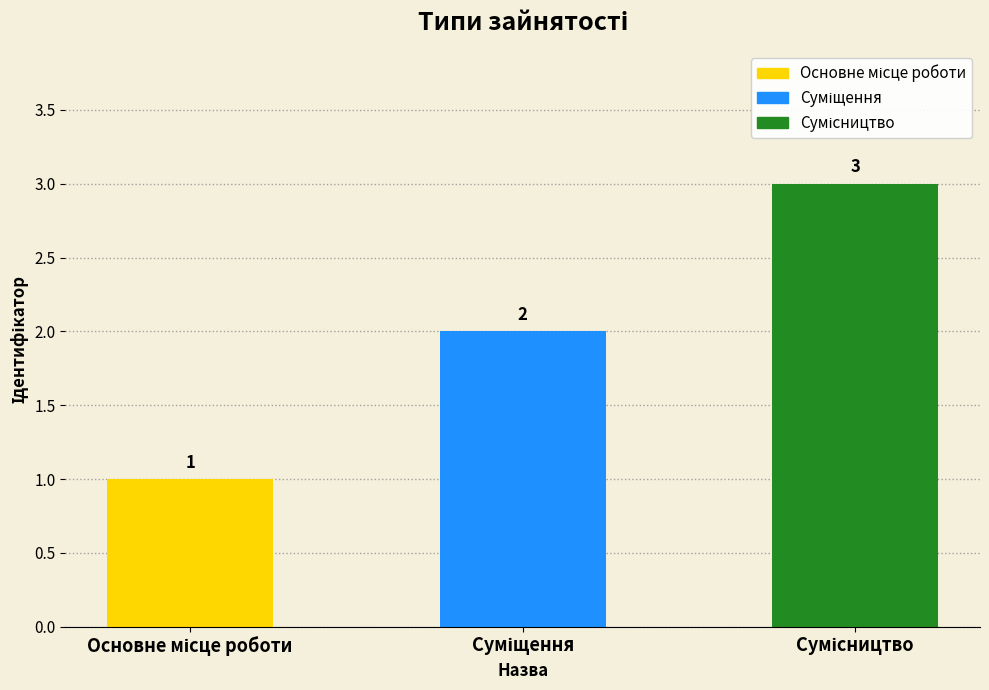

What is the greatest value displayed?

3